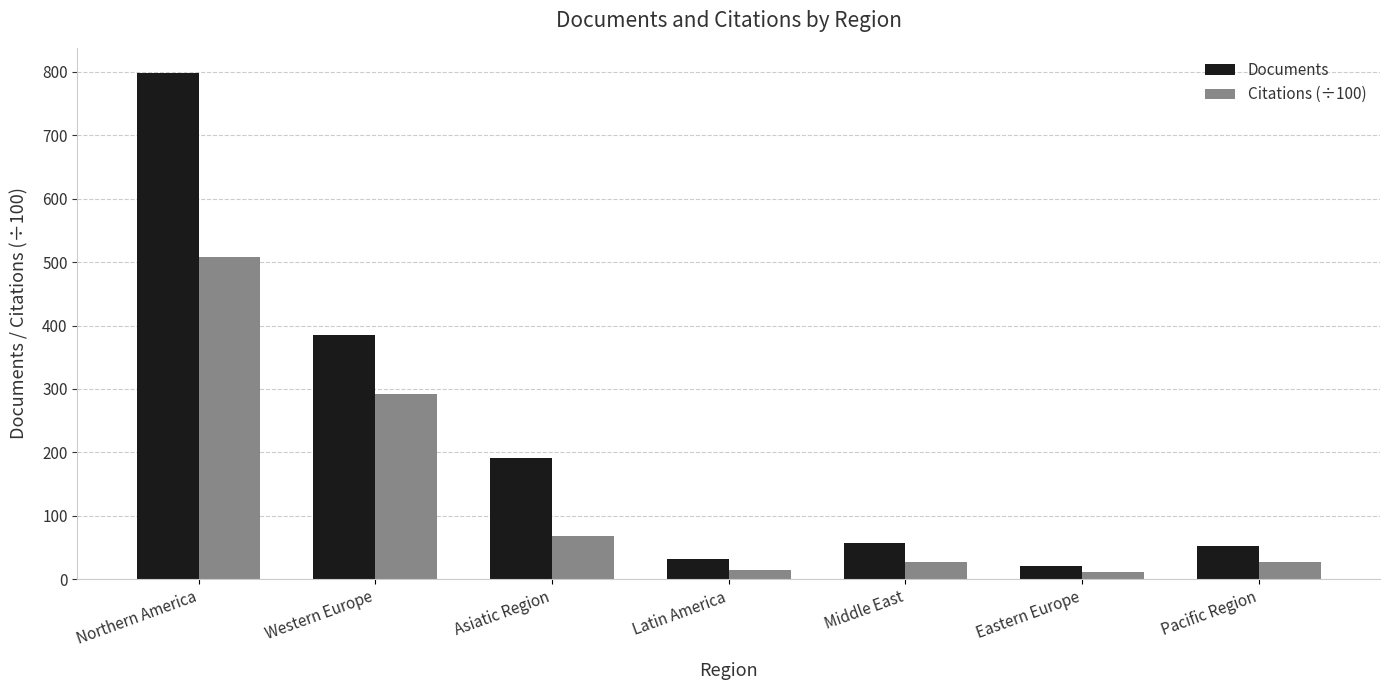

Which series changed the most between Western Europe and Eastern Europe?

Documents